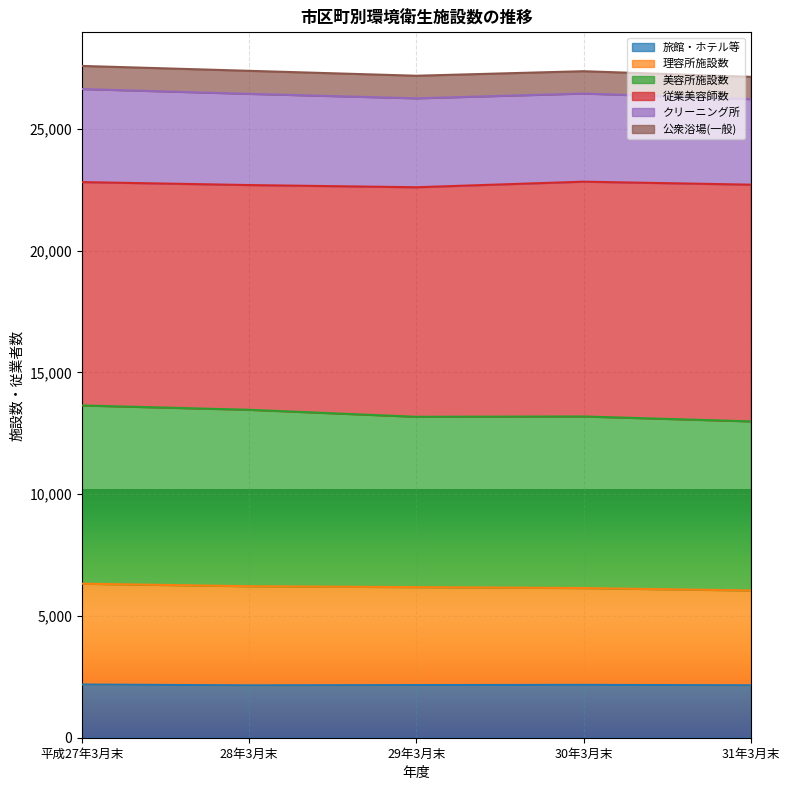

True or false: 理容所施設数 and 旅館・ホテル等 cross at least once.

False